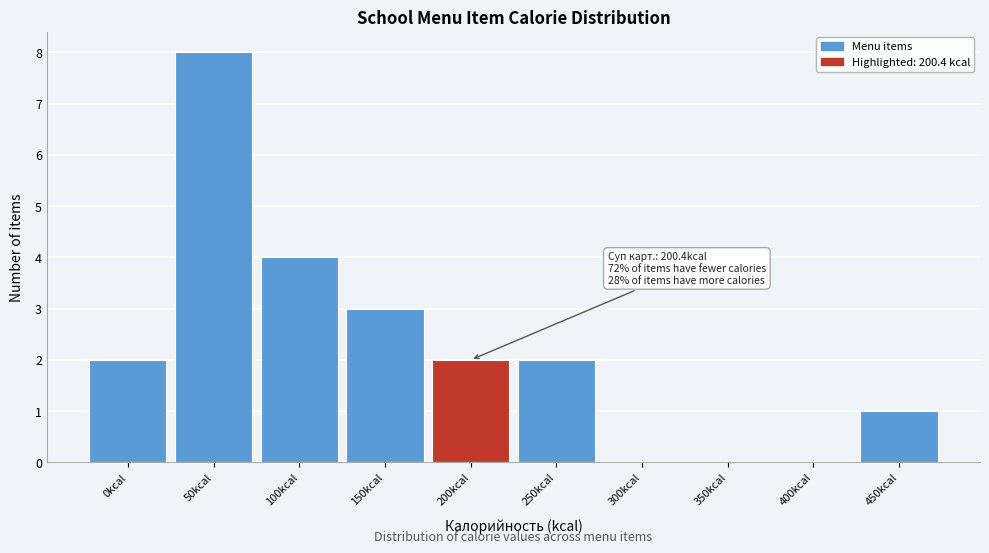

Reading right to left, what are all the values shown in this chart?

450kcal=1	400kcal=0	350kcal=0	300kcal=0	250kcal=2	200kcal=2	150kcal=3	100kcal=4	50kcal=8	0kcal=2